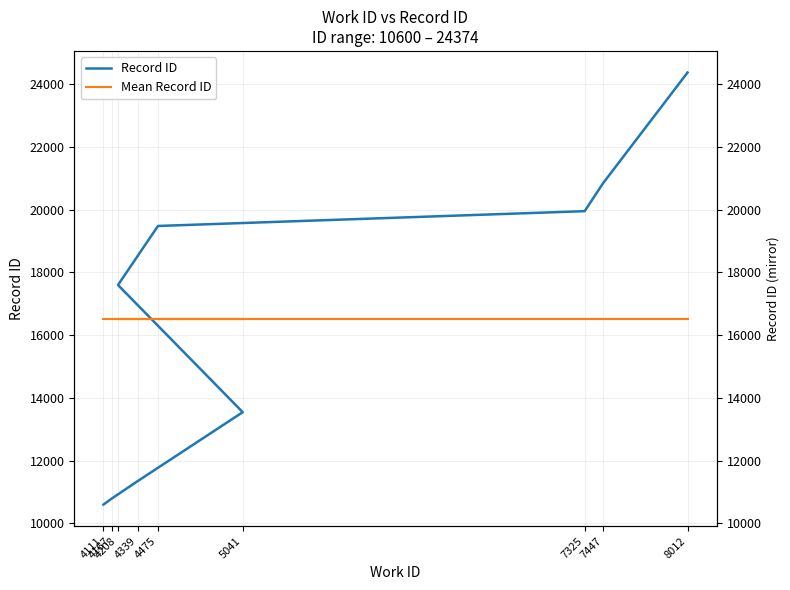

Is this an area chart (filled region under the line)?

No